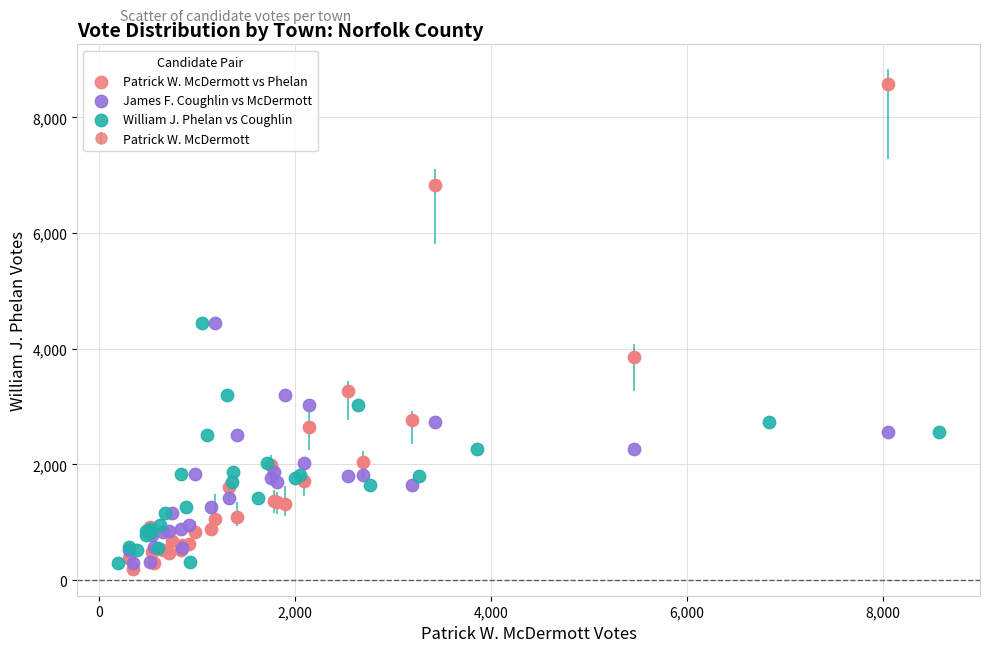

Which series has the widest spread of Y values?

Patrick W. McDermott vs Phelan